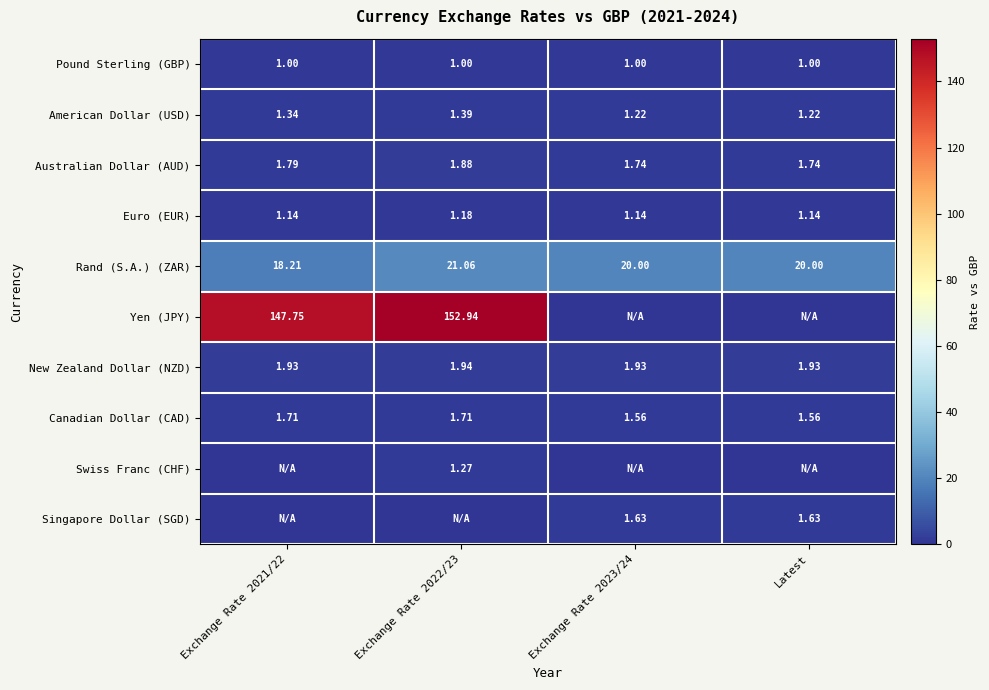

Which label corresponds to the smallest value in the chart?

Exchange Rate 2023/24